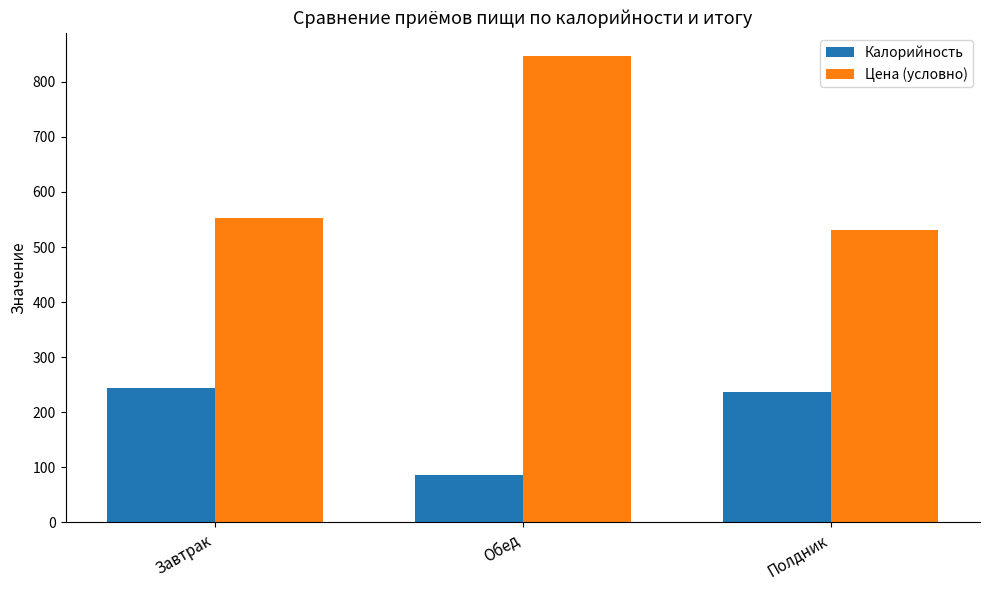

At which label is Калорийность closest to 165?

Полдник